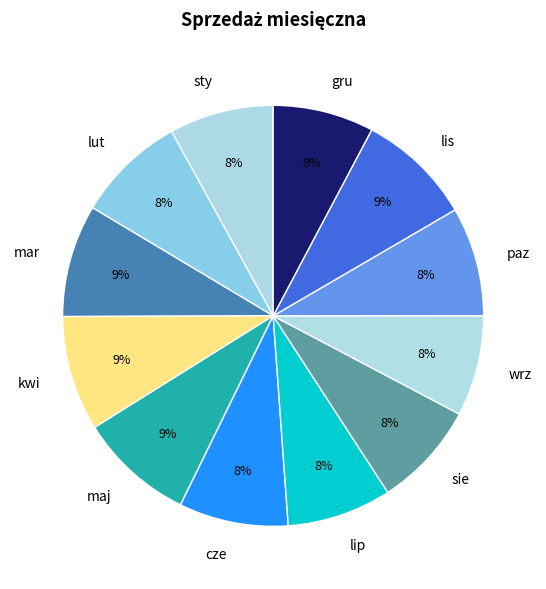

Is it true that lis is 9% of the pie?

True